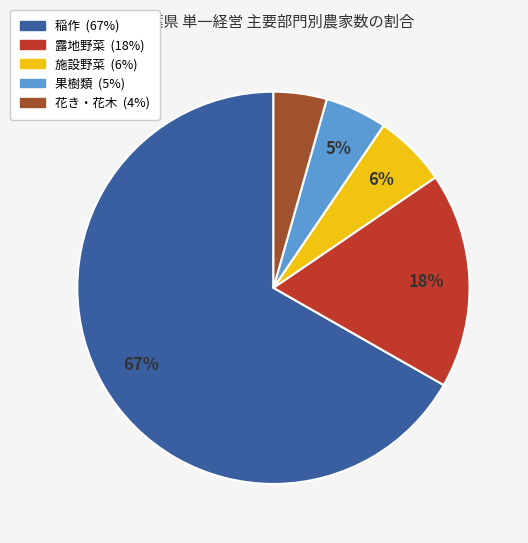

To the nearest percent, what is the difference between the 花き・花木 and 施設野菜 slice percentages?

2%